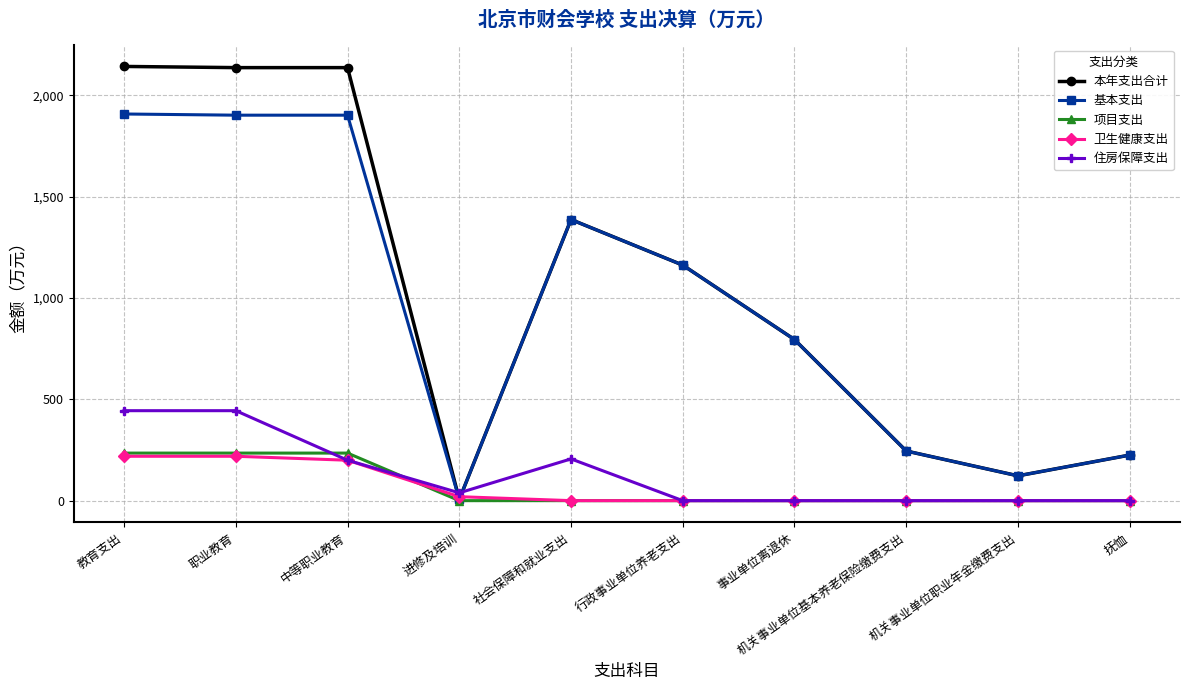

What is the spread (max minus min) of values at 抚恤?

224.8